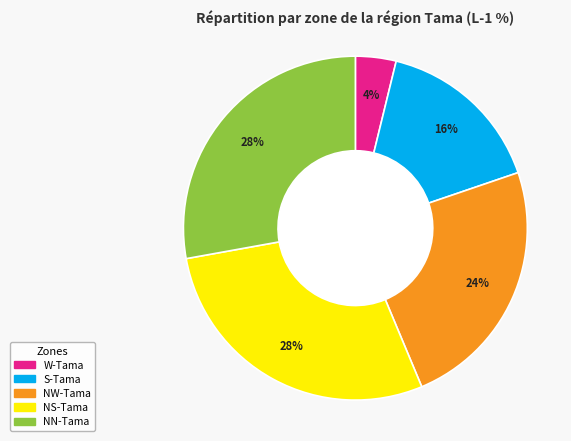

To the nearest percent, what is the combined percentage of W-Tama and NN-Tama?

32%